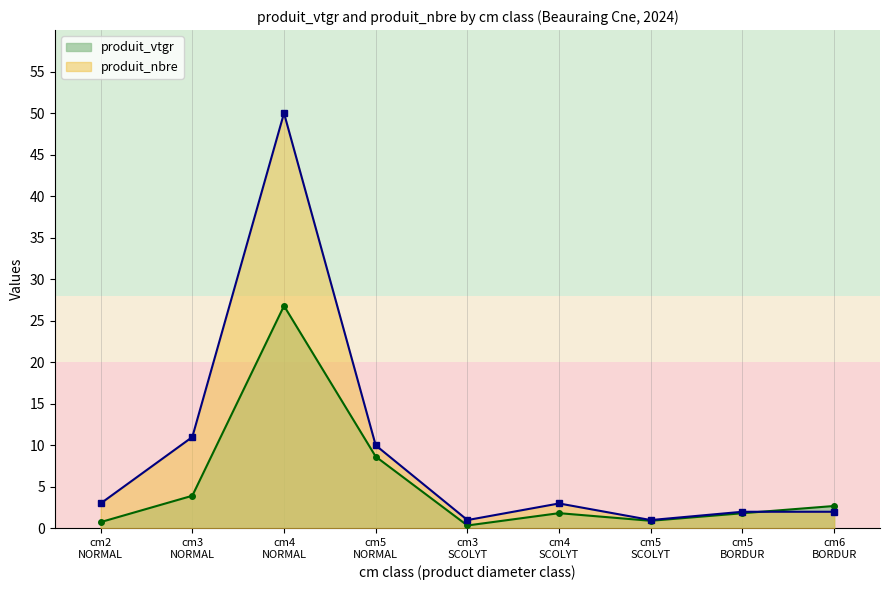

True or false: produit_nbre has a value of 10.0 at cm5
NORMAL.

True